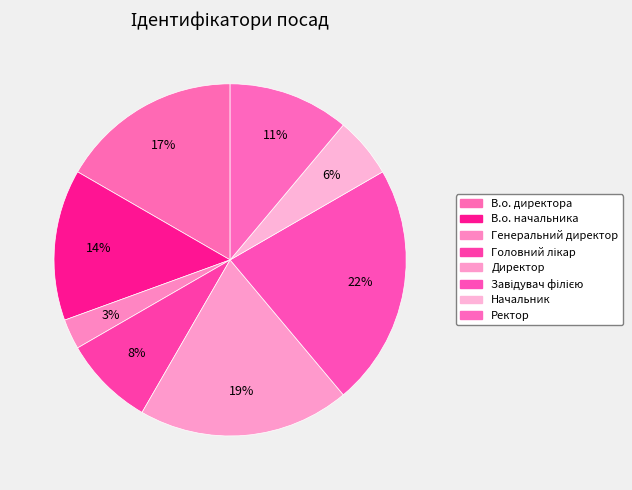

Count the number of slices in the pie.

8